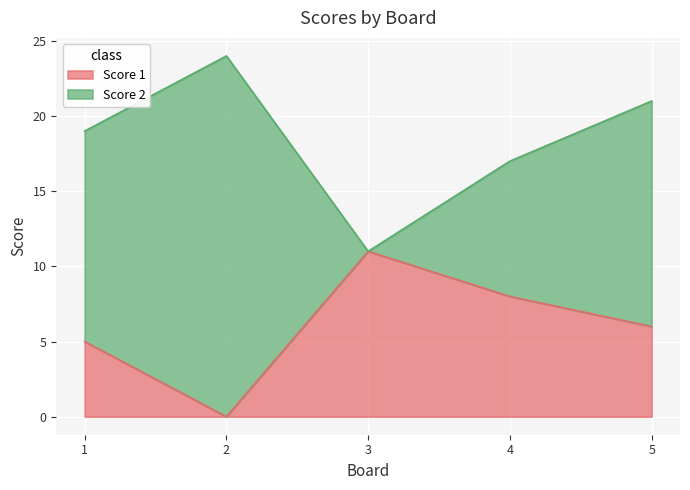

List the labels in order of Score 1 value, smallest first.

2, 1, 5, 4, 3